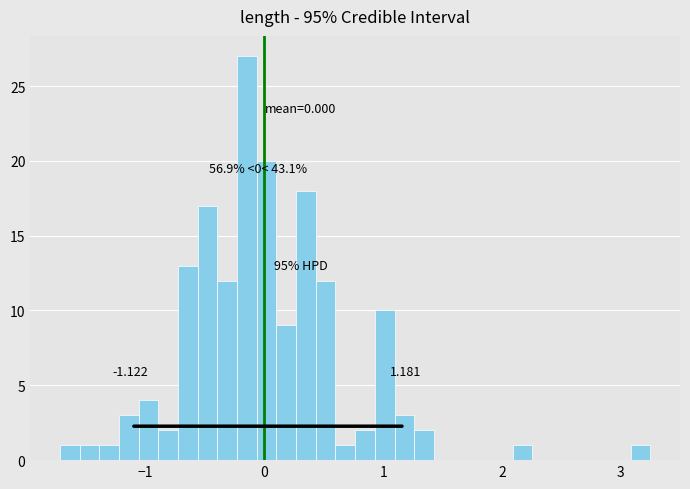

Around what value on the x-axis is the tallest bar? Give the approximate position of its centre, as read against the axis.

-0.1